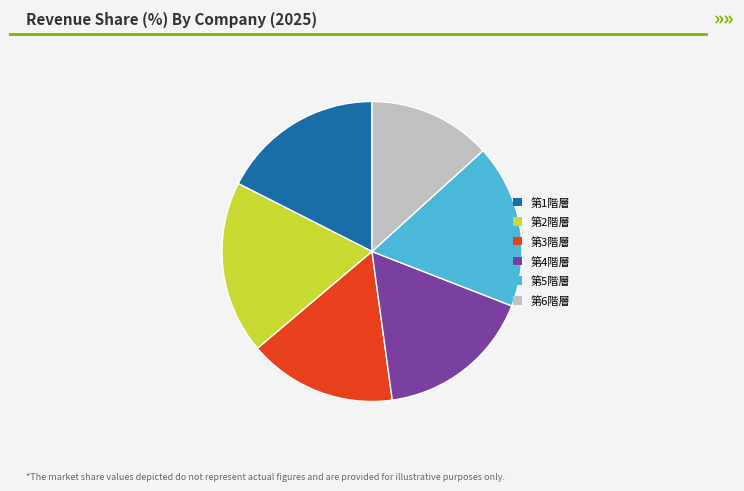

How many segments does this pie chart have?

6